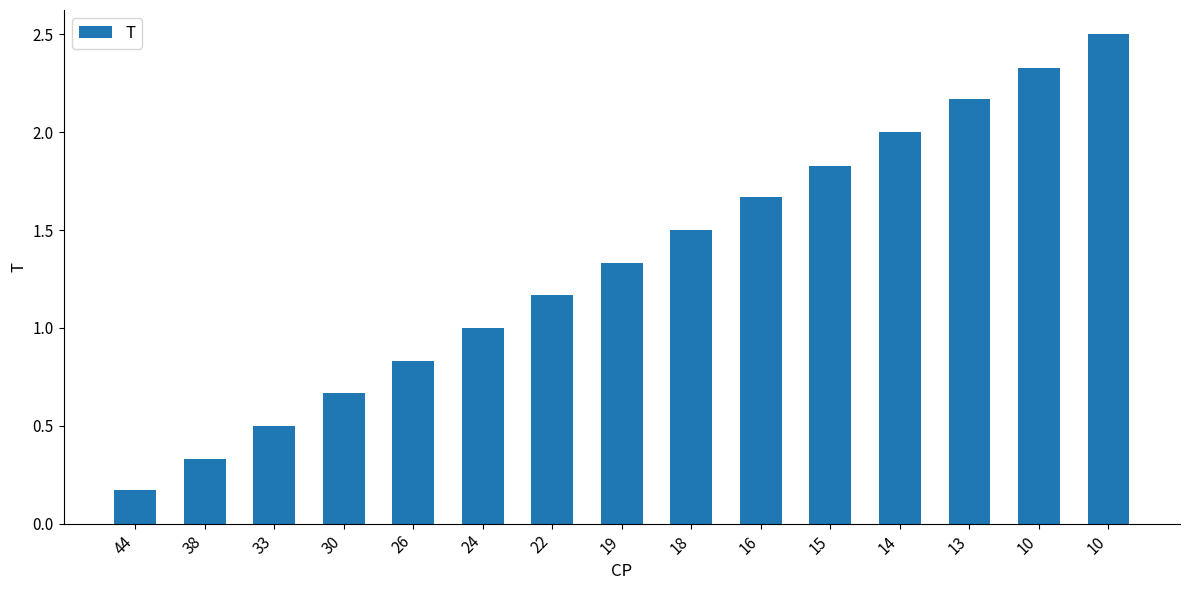

How many distinct data groups are displayed?

1